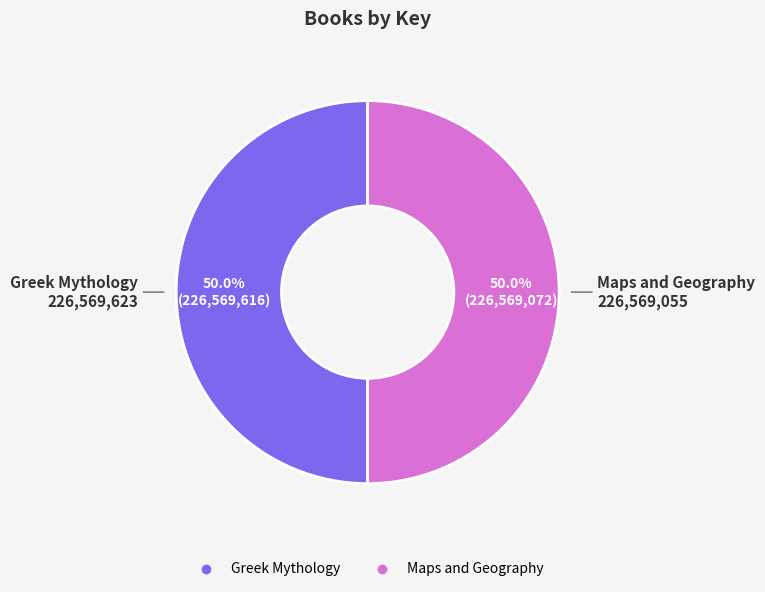

The Maps and Geography slice represents 50% of the pie. True or false?

True